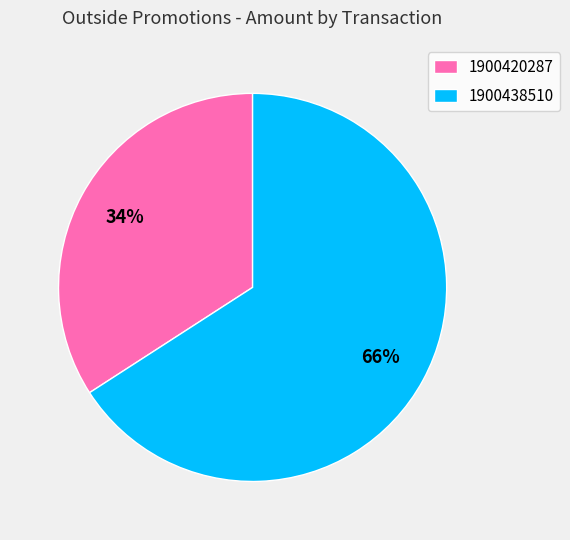

Between 1900420287 and 1900438510, which is larger?

1900438510